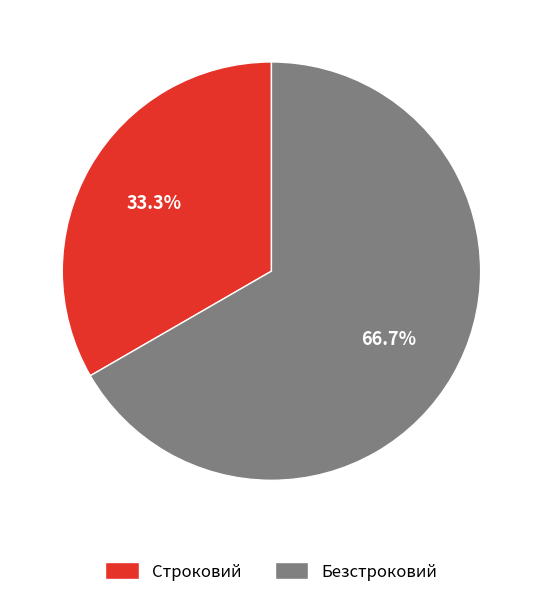

Which has a higher value, Безстроковий or Строковий?

Безстроковий